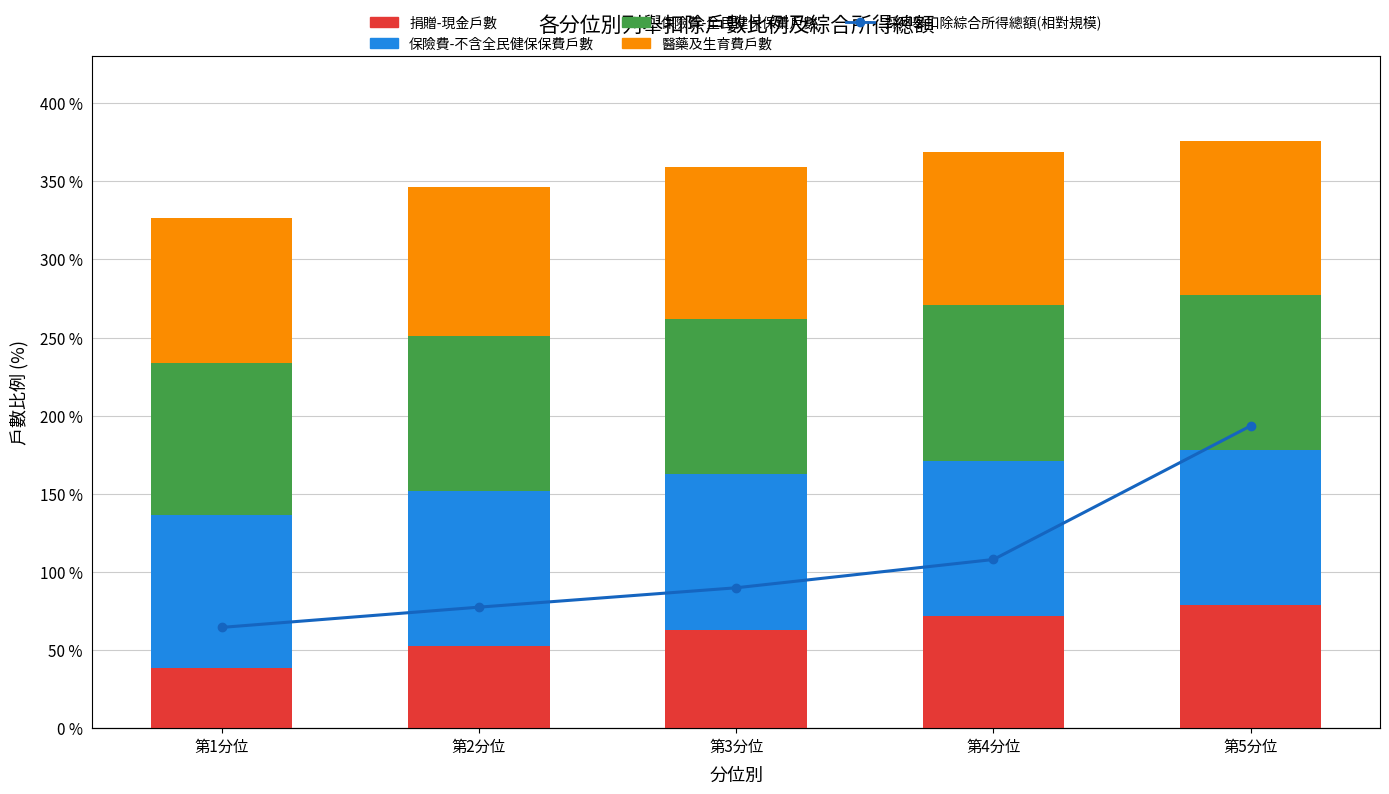

What is the label of the 2nd bar from the right?

第4分位